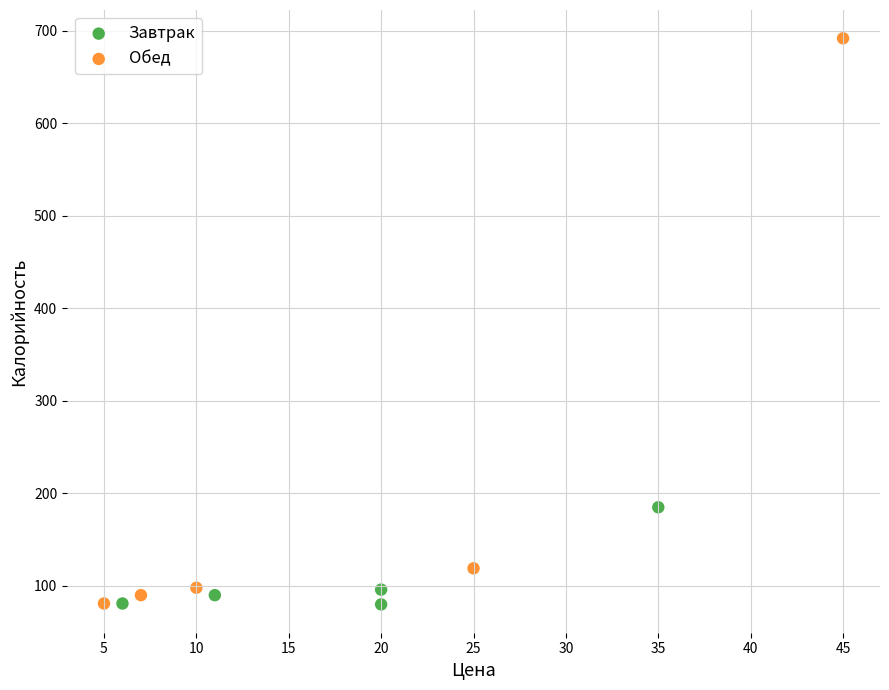

Which series has the widest spread of Y values?

Обед